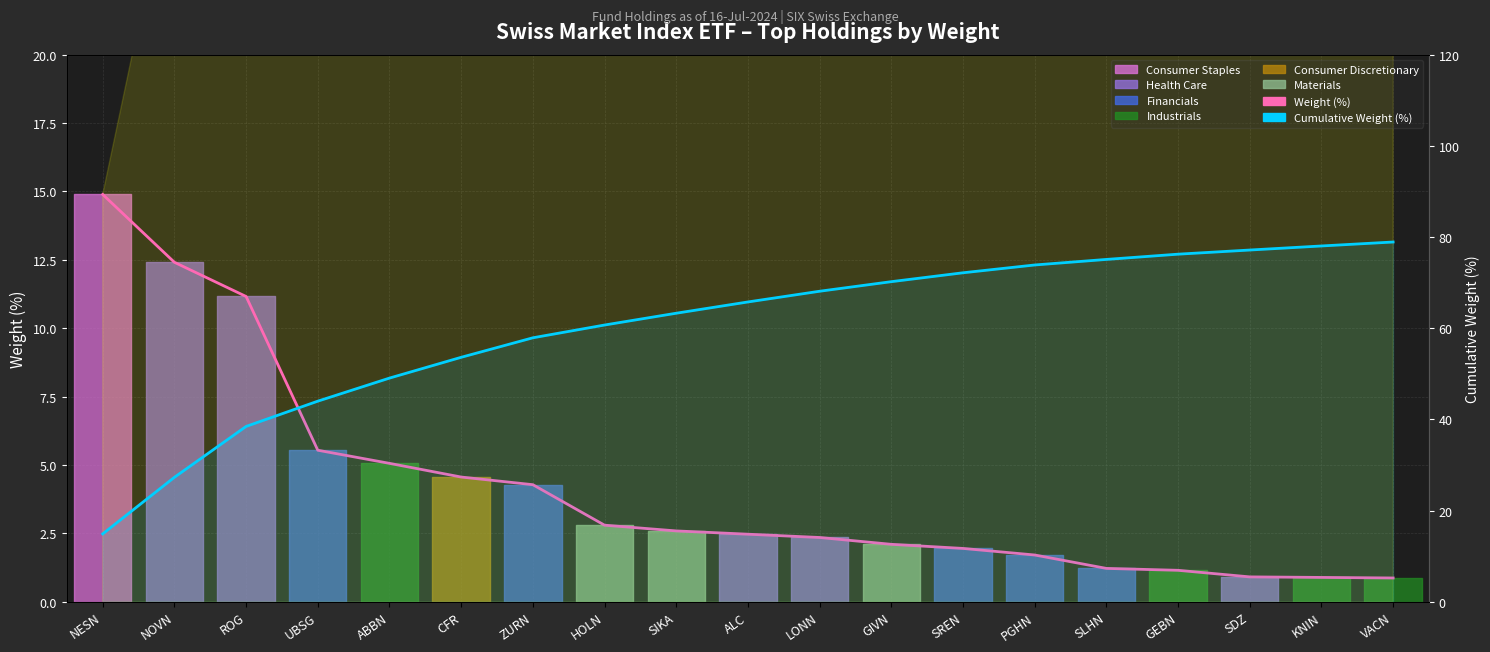

True or false: Weight (%) and Cumulative Weight (%) intersect in this chart.

False